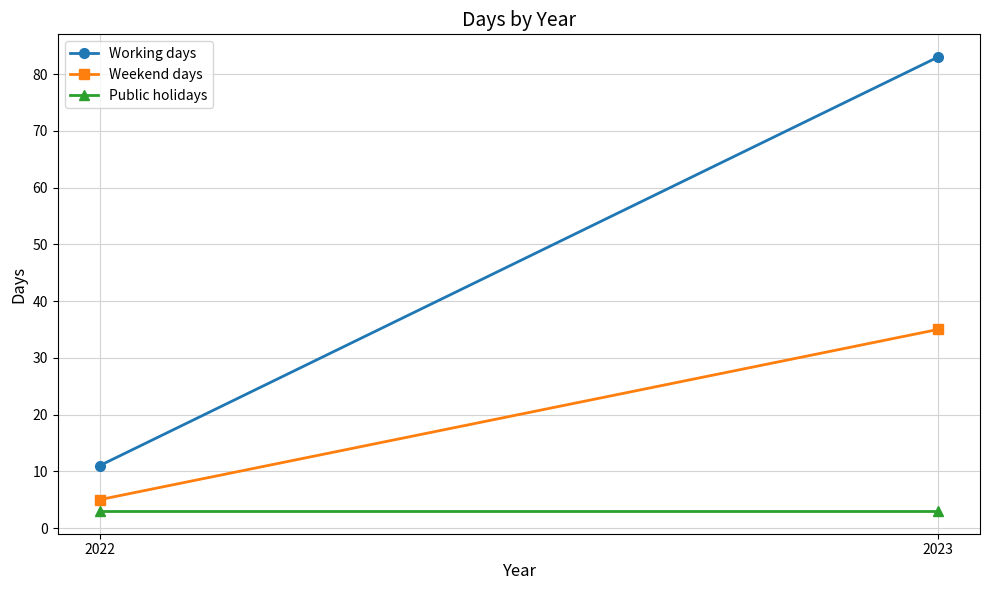

What is the maximum value shown in the chart?

83